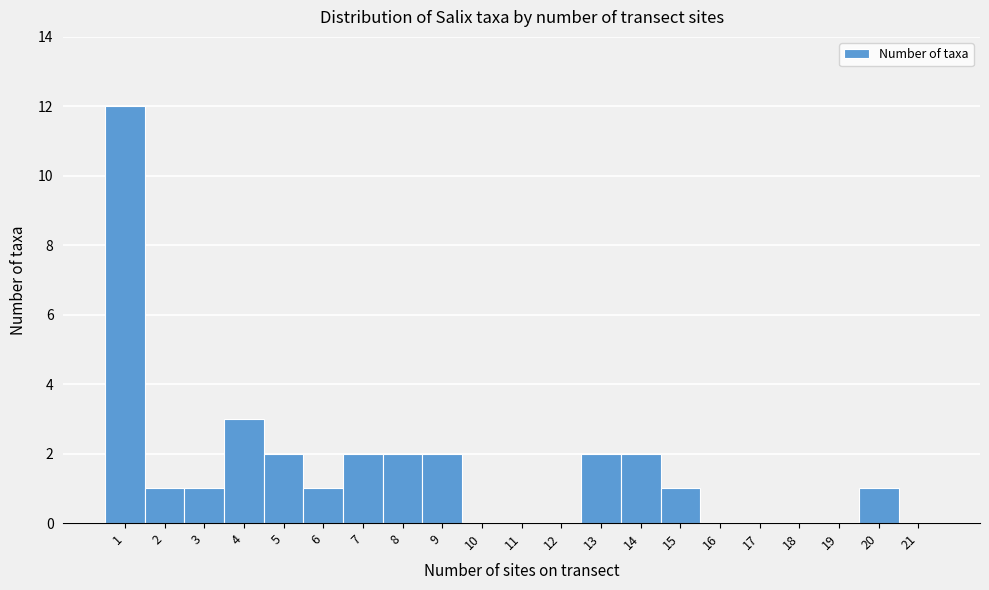

How tall is the bar that spans 8.5 to 9.5 on the x-axis? The values are not printed on the chart, so give them approximately, as read against the axis.

2